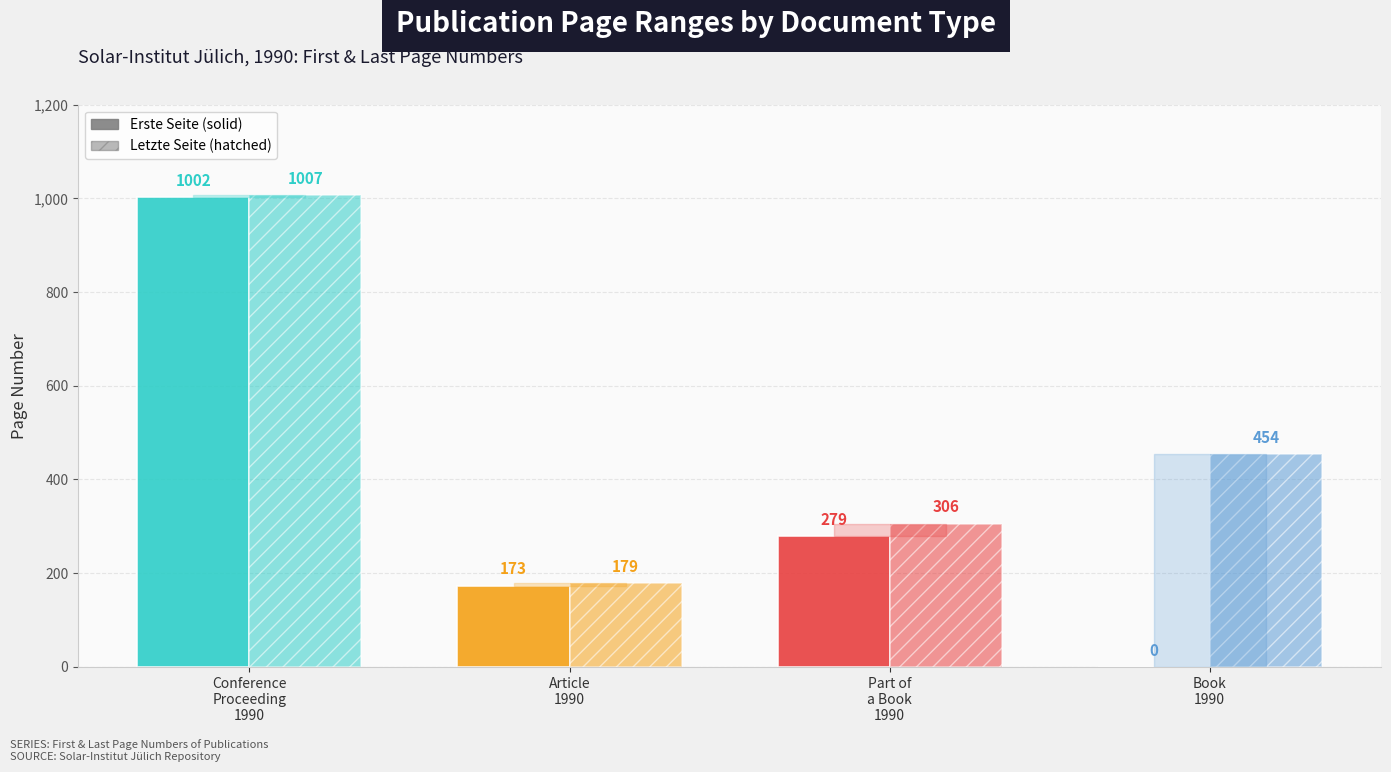

Count the number of data series in this chart.

2